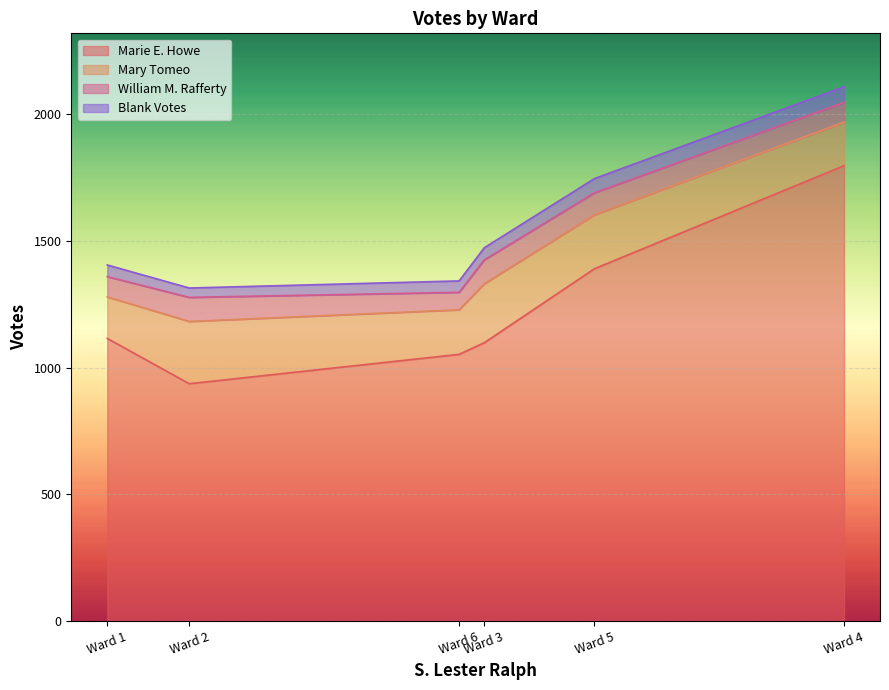

What is the sum of all Blank Votes values?

294